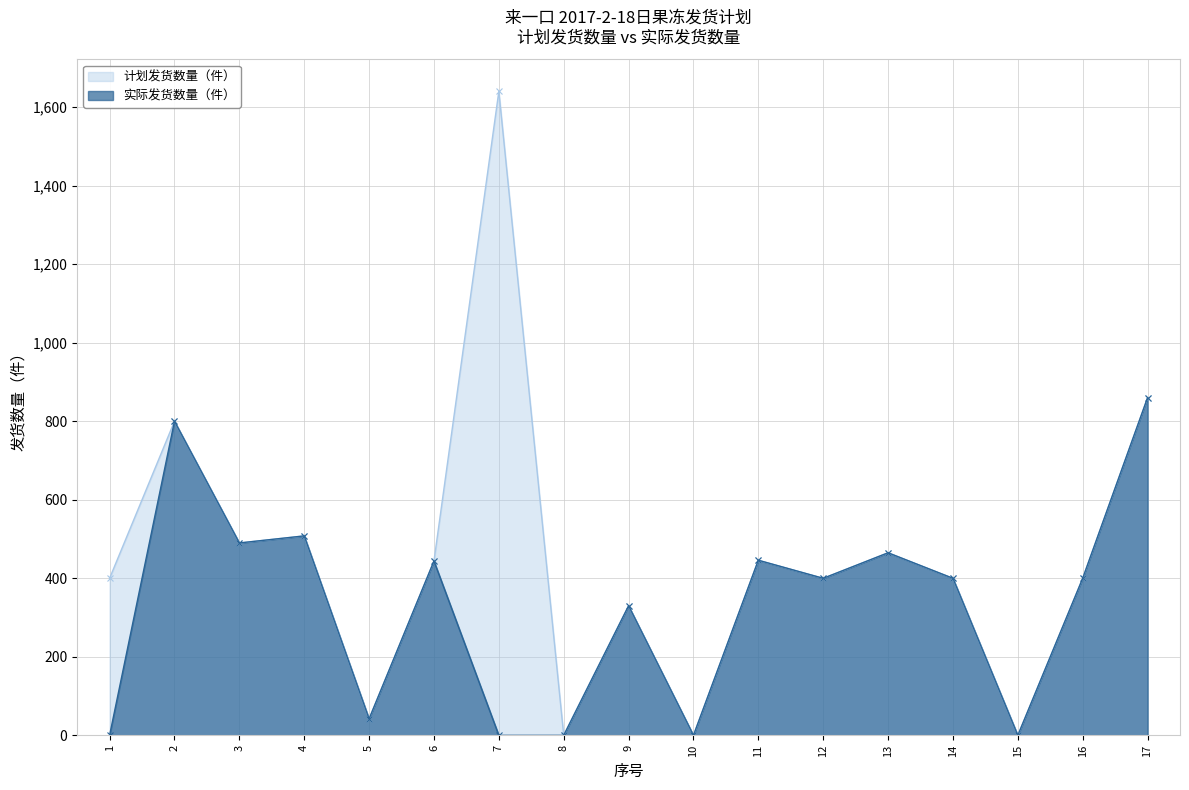

True or false: 计划发货数量（件） has a value of 556 at 12.

False